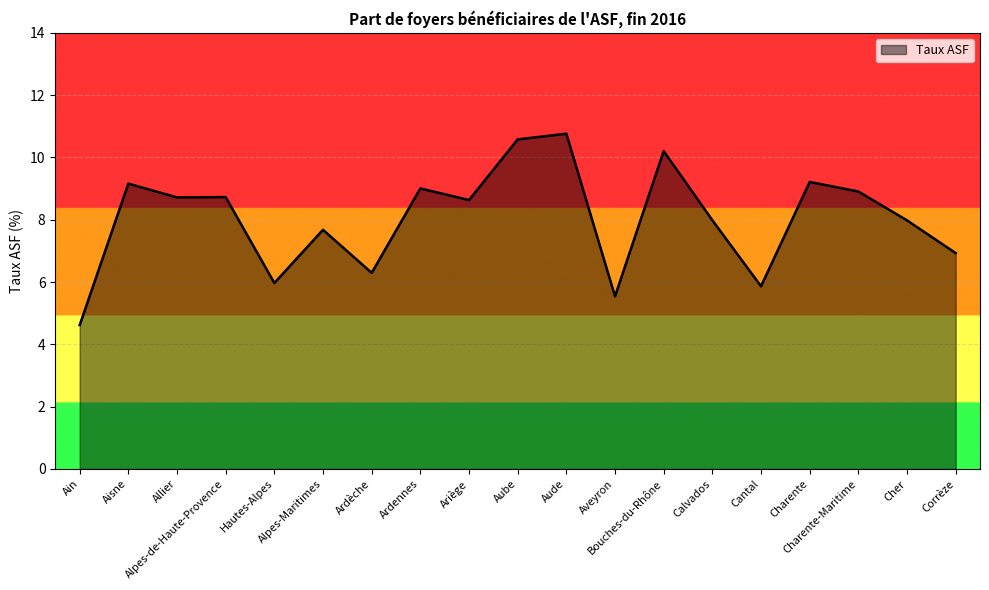

What is the smallest value displayed?

4.6